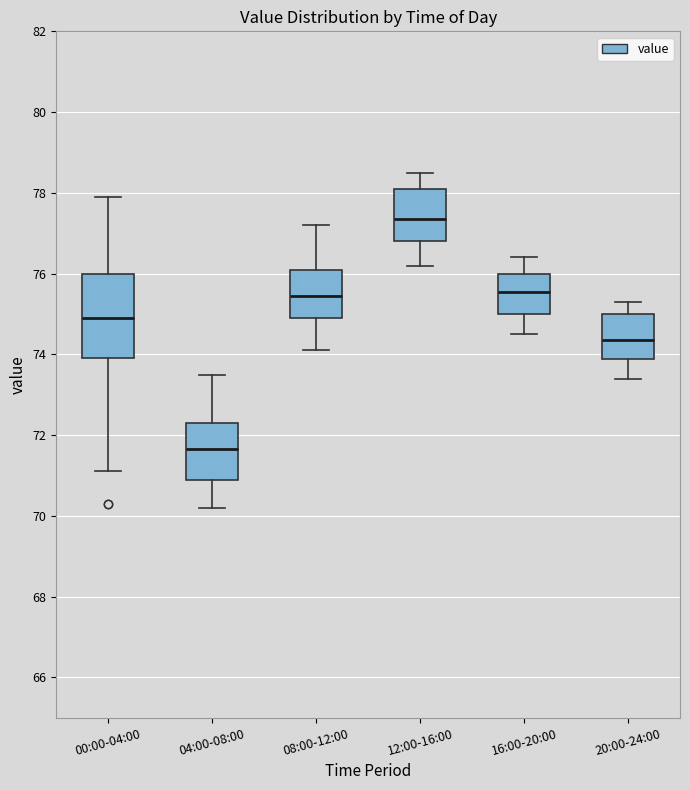

Where is the lower edge of the box for 16:00-20:00 on the y-axis? The values are not printed on the chart, so give them approximately, as read against the axis.

75.0